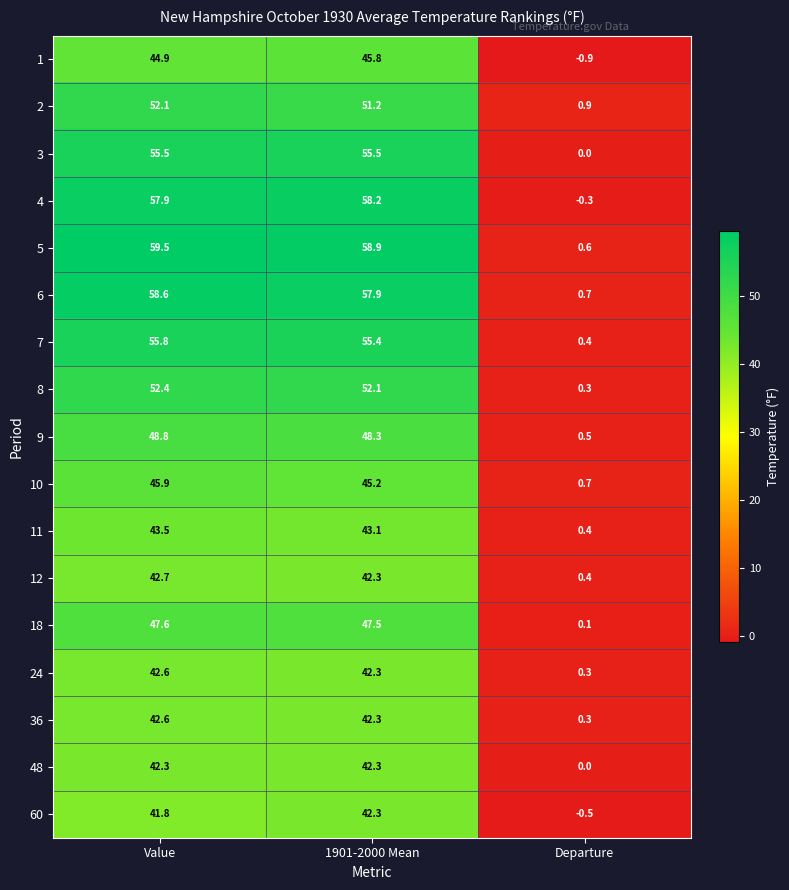

True or false: 5 has a value of 59.5 at Value.

True